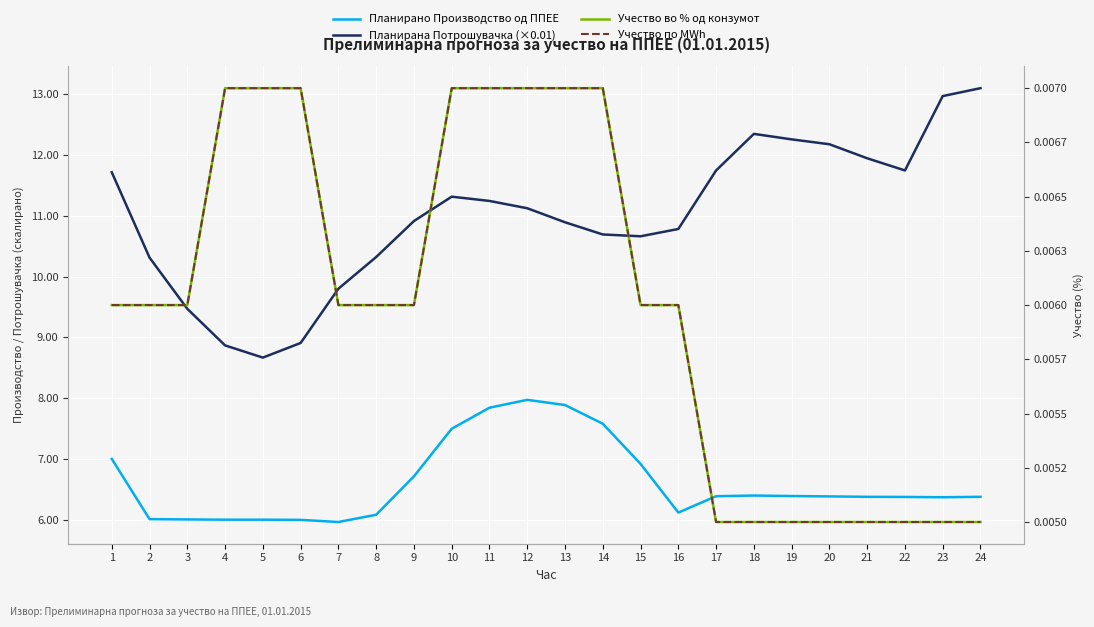

Does the chart display data point markers on the line(s)?

No